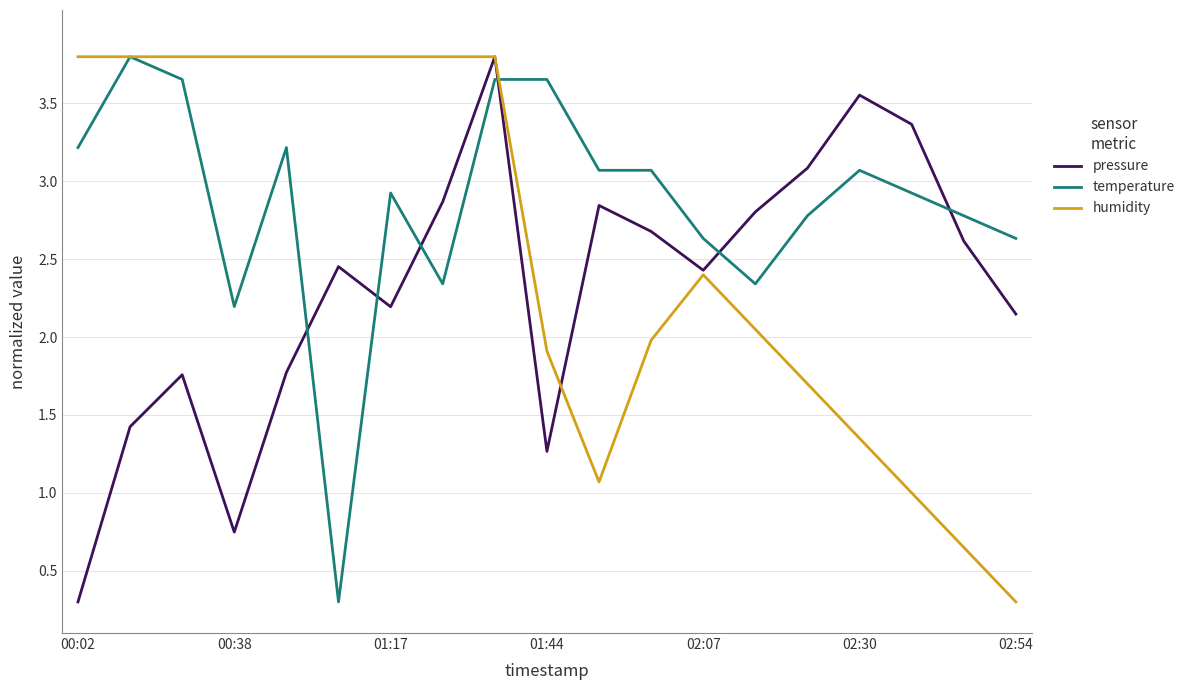

What is the greatest value displayed?

3.8